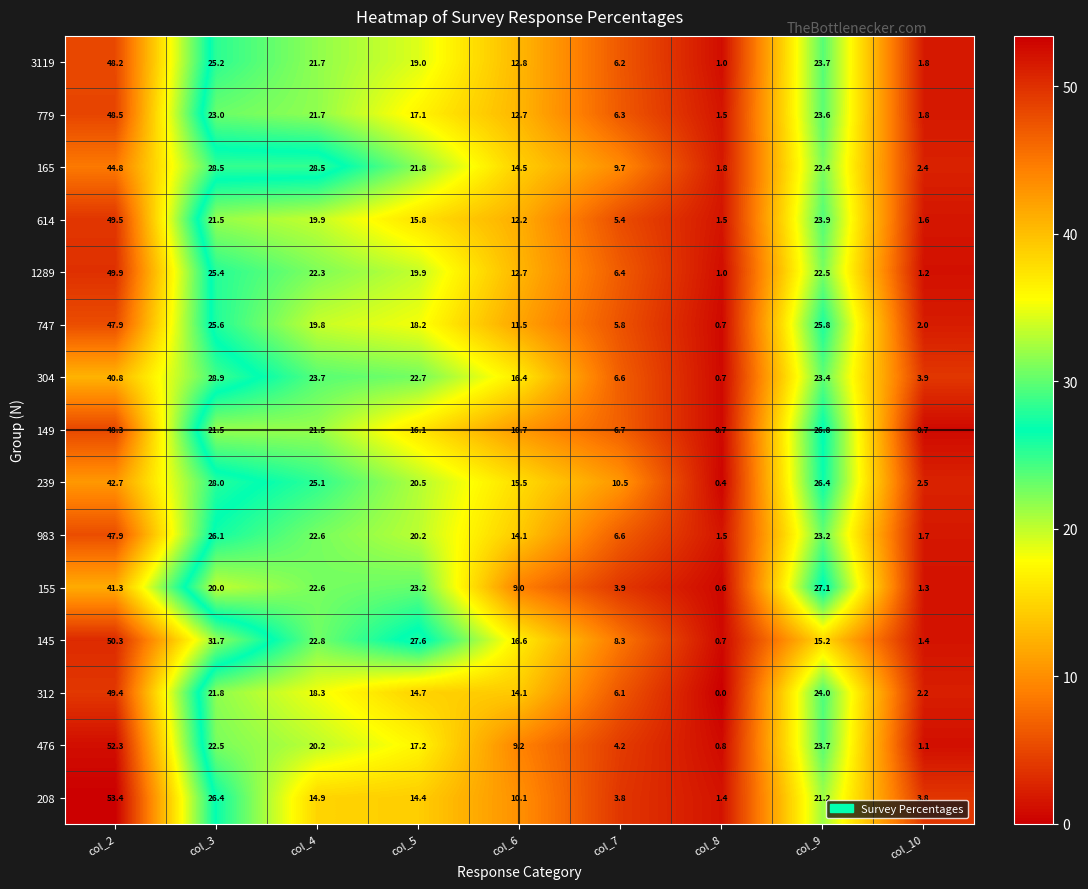

What is the difference between the maximum and minimum values in the 476 series?

51.5